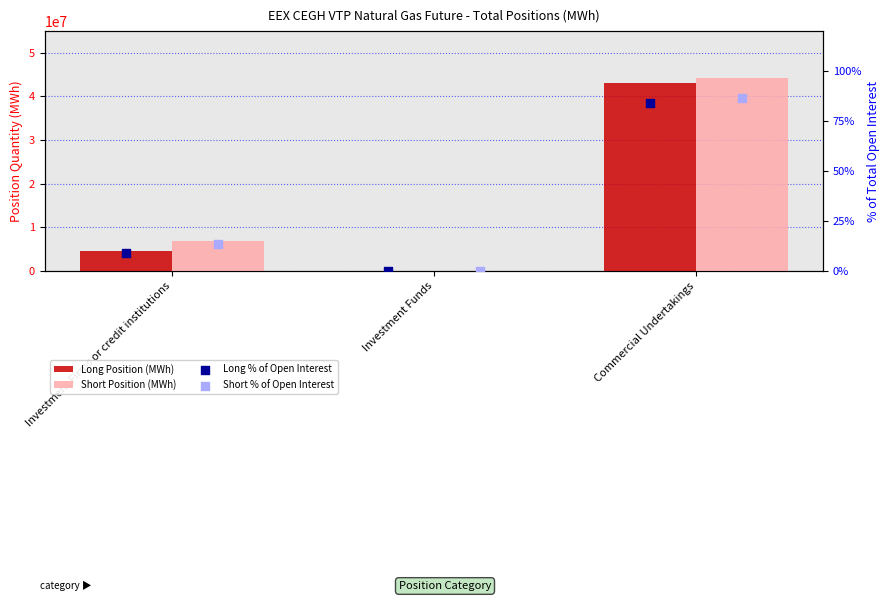

At which category is the sum across all series the highest?

Commercial Undertakings